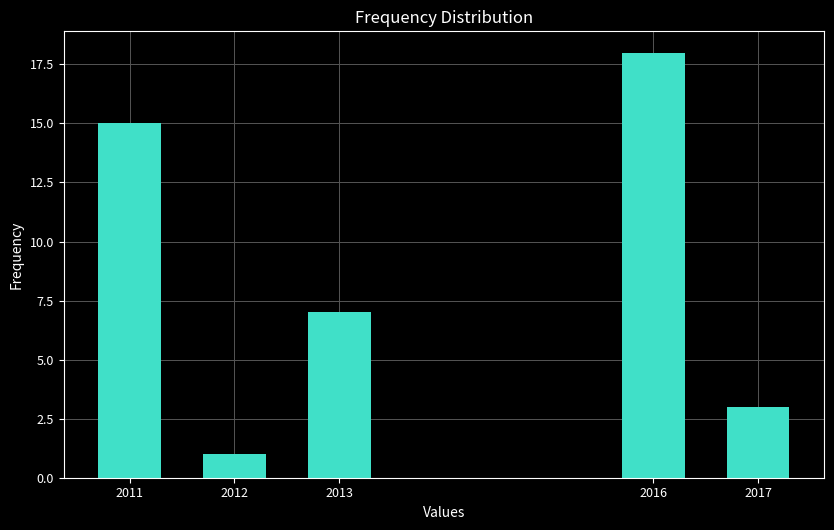

Reading left to right, list all the values displayed in this chart.

2011=15	2012=1	2013=7	2016=18	2017=3